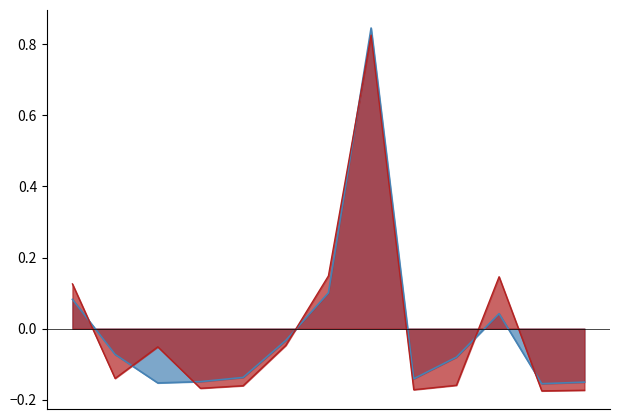

Does the chart display data point markers on the line(s)?

No